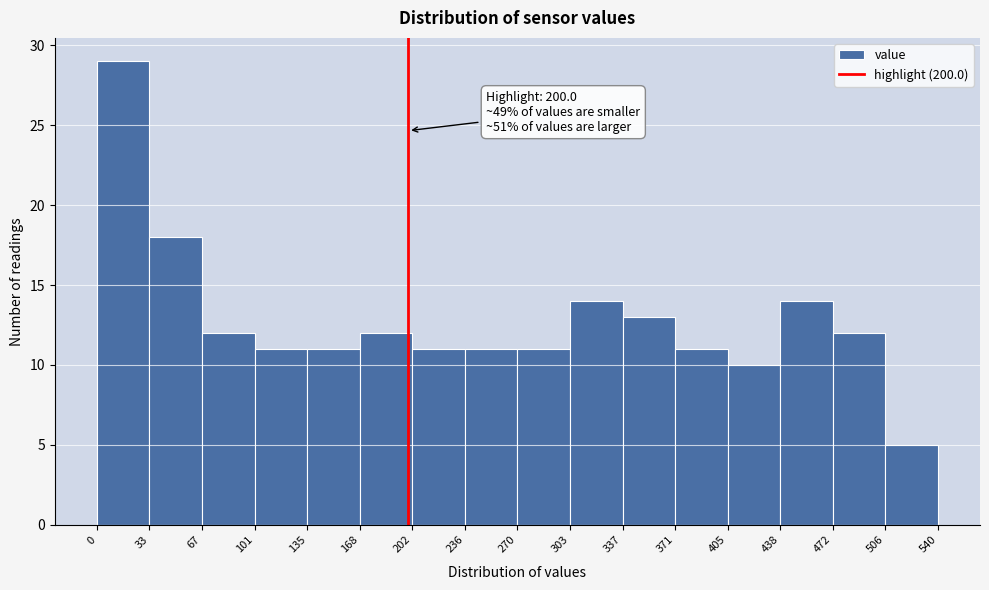

Which range on the x-axis has the tallest bar?

0 to 33